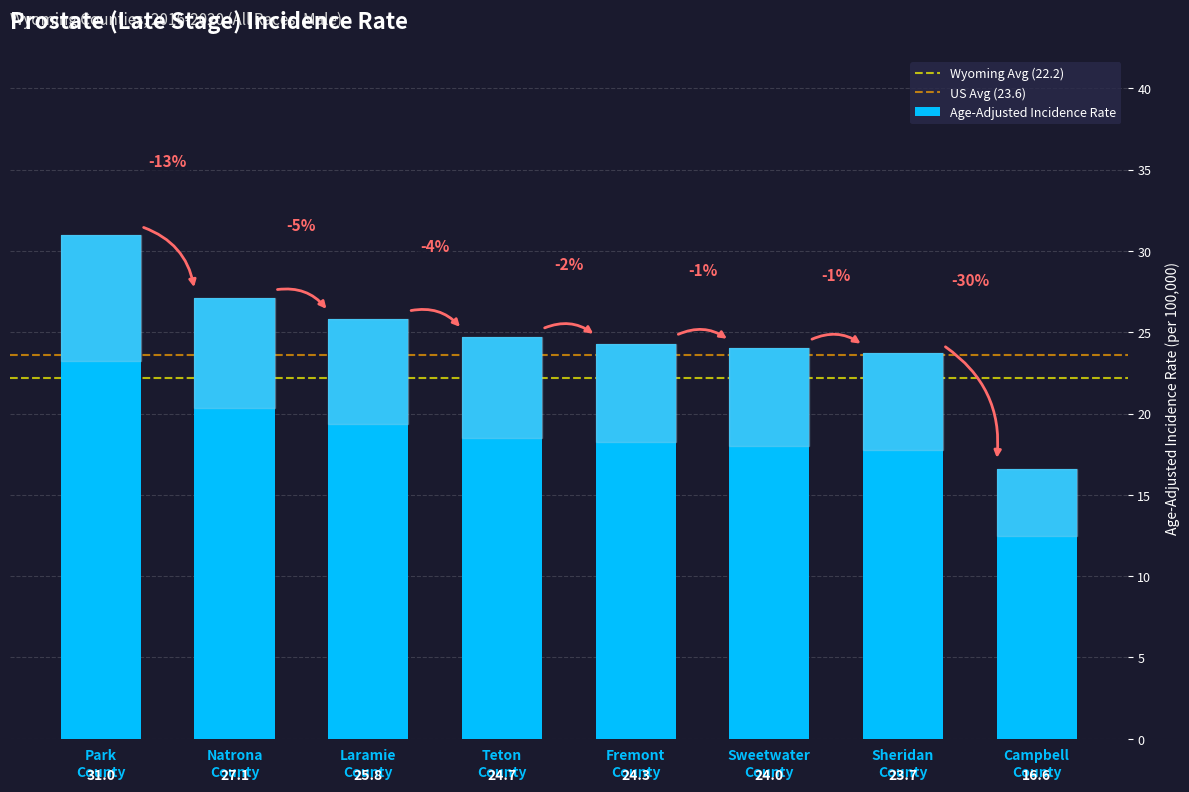

What is the smallest value displayed?

16.6